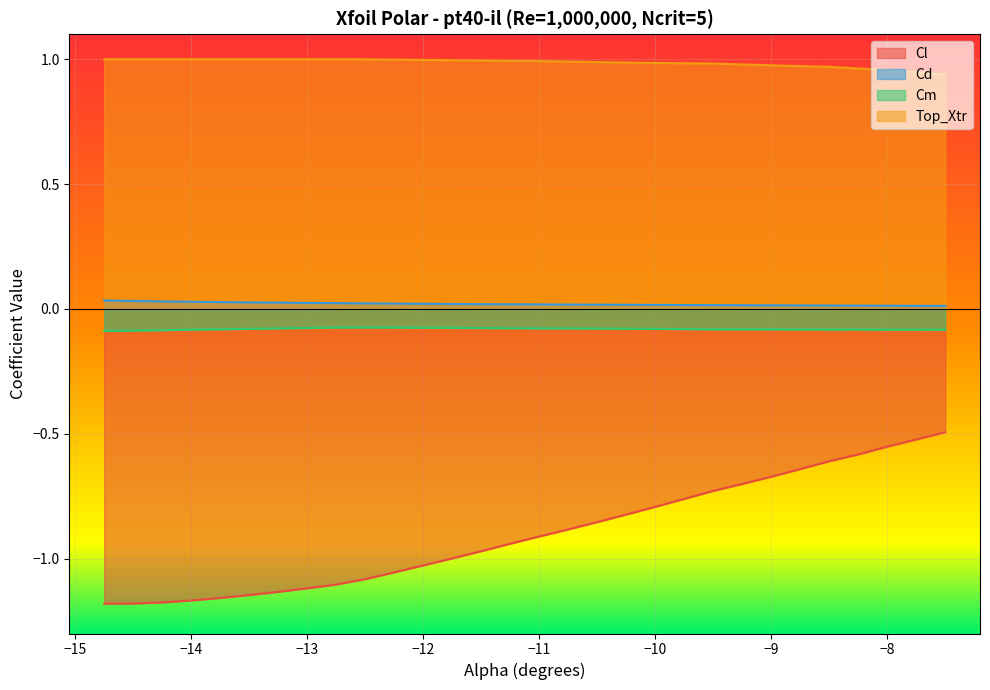

Which series has the largest total across all categories?

Top_Xtr